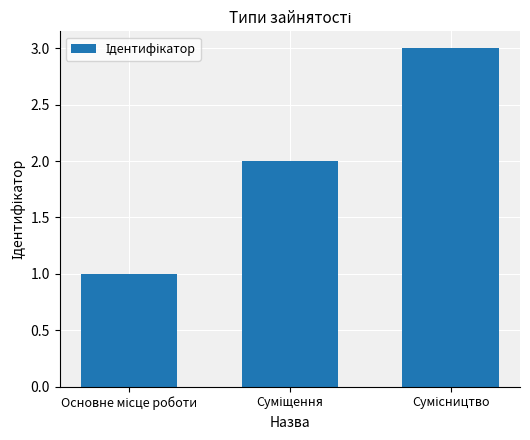

What is the sum of all values?

6